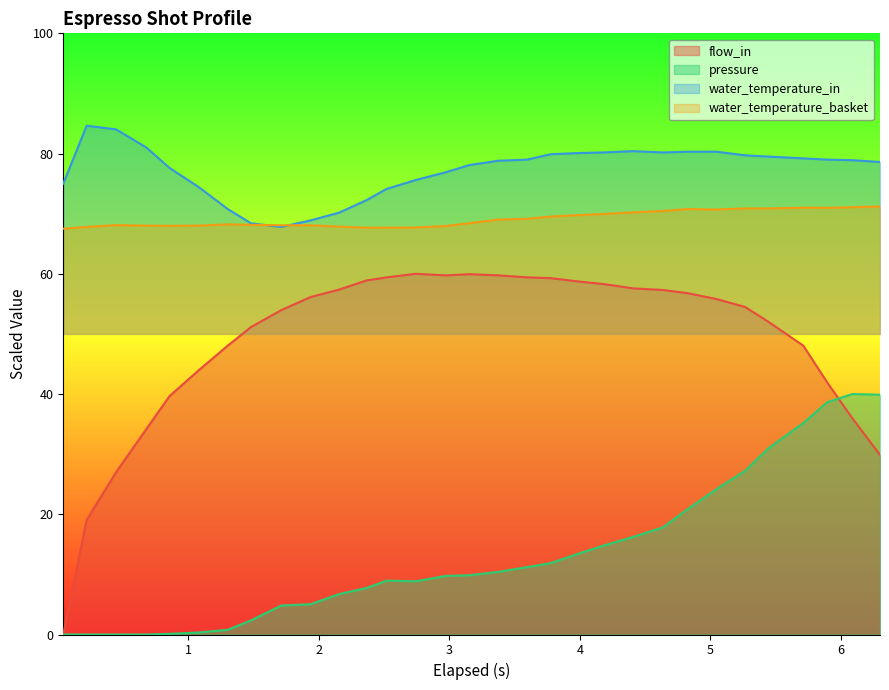

How many values in the water_temperature_basket series exceed 68?

23